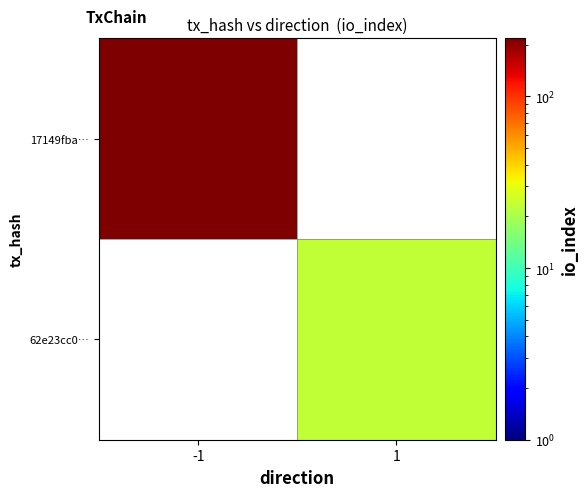

Read the 62e23cc0… value at 1.

23.0